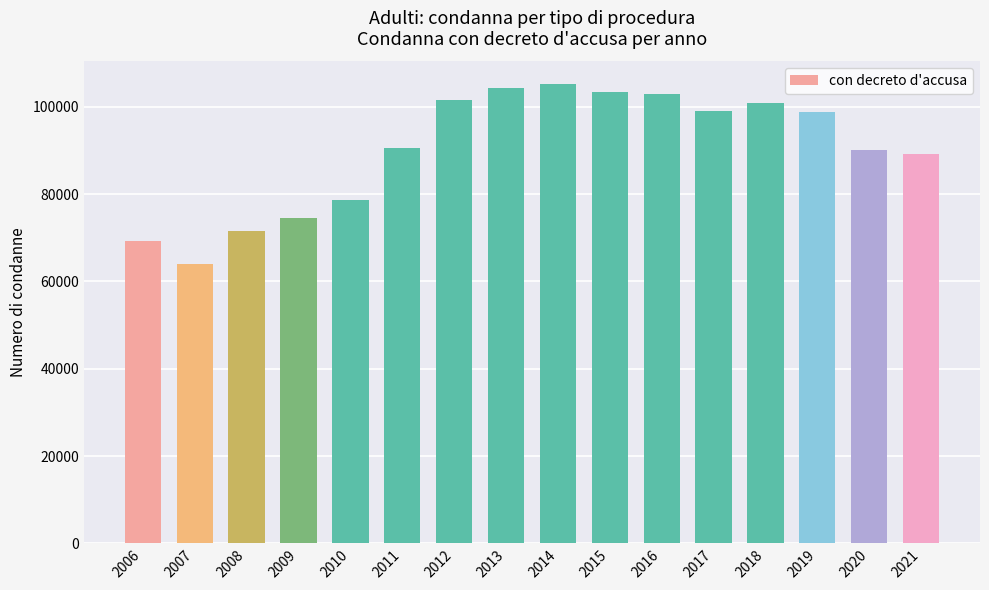

What is the value of the 6th bar from the left?

90543